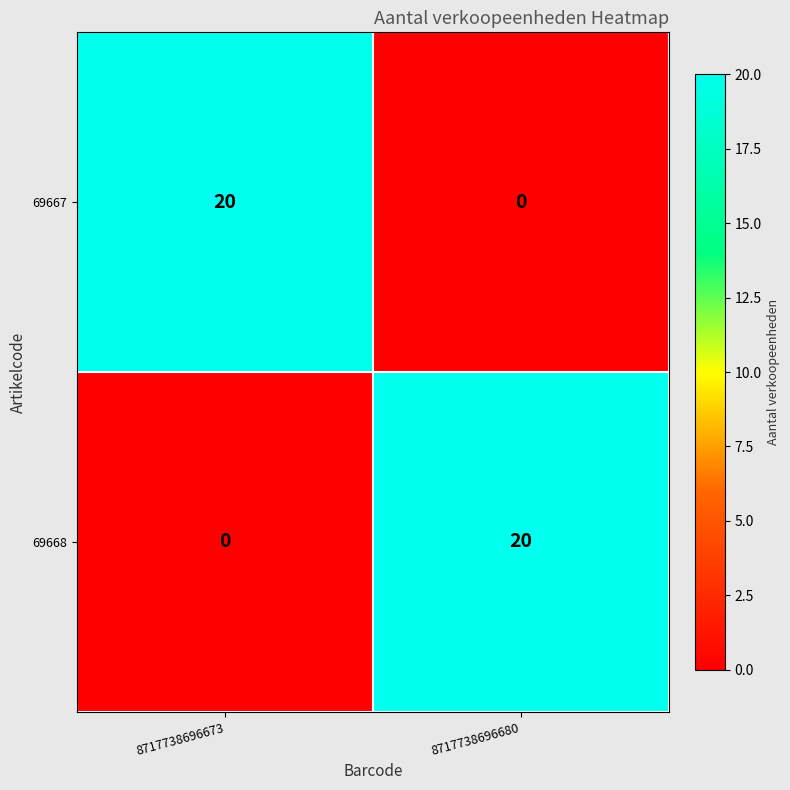

Is it true that 69667 equals 20 at 8717738696673?

True